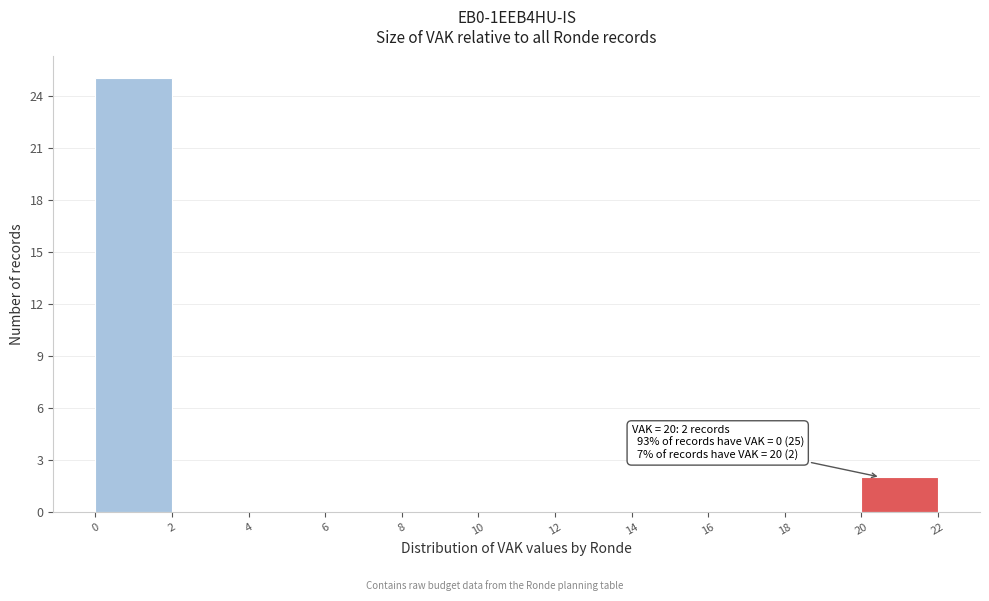

Which range on the x-axis has the tallest bar?

0 to 2